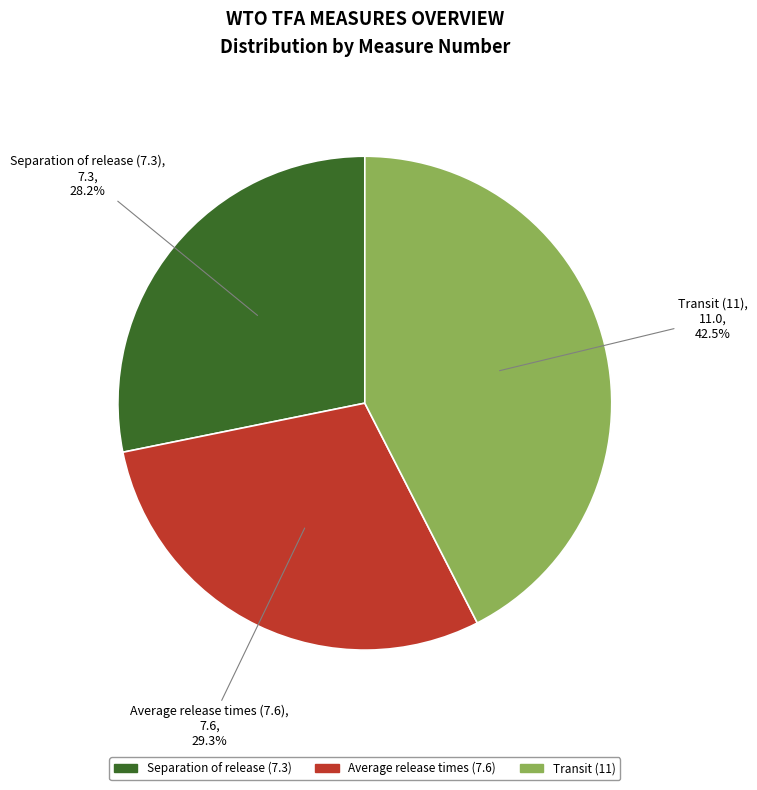

Does any single category account for the majority?

No